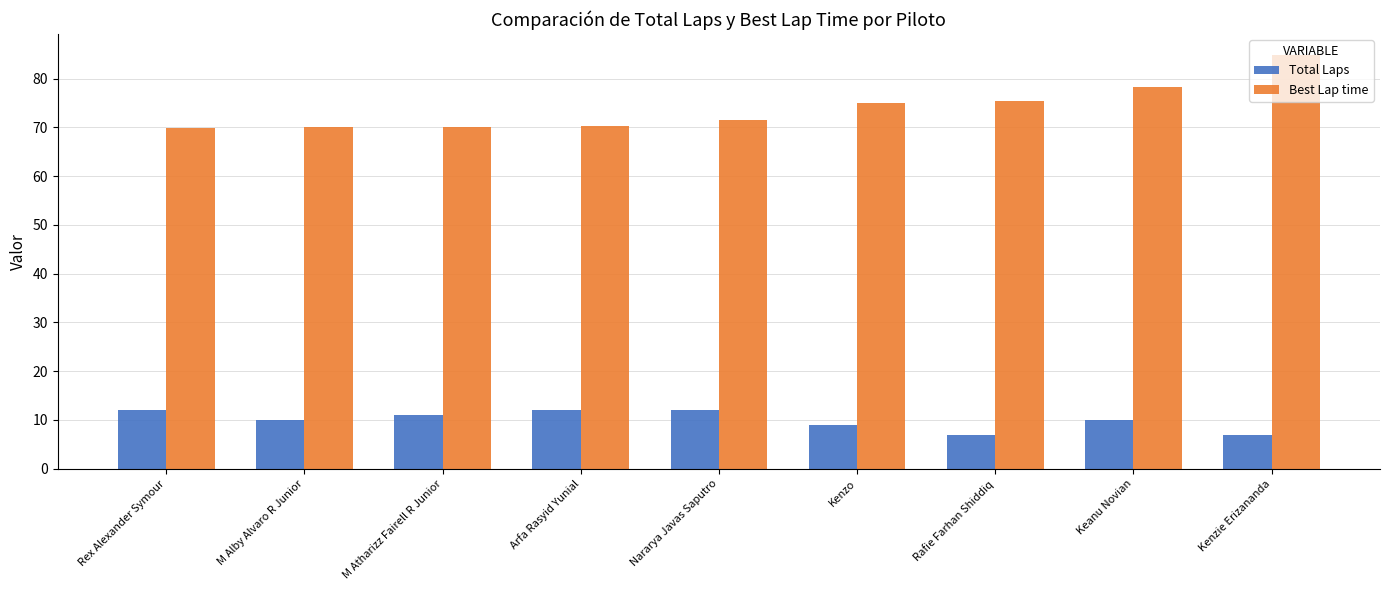

The value of Total Laps at Rafie Farhan Shiddiq is 10.7. True or false?

False